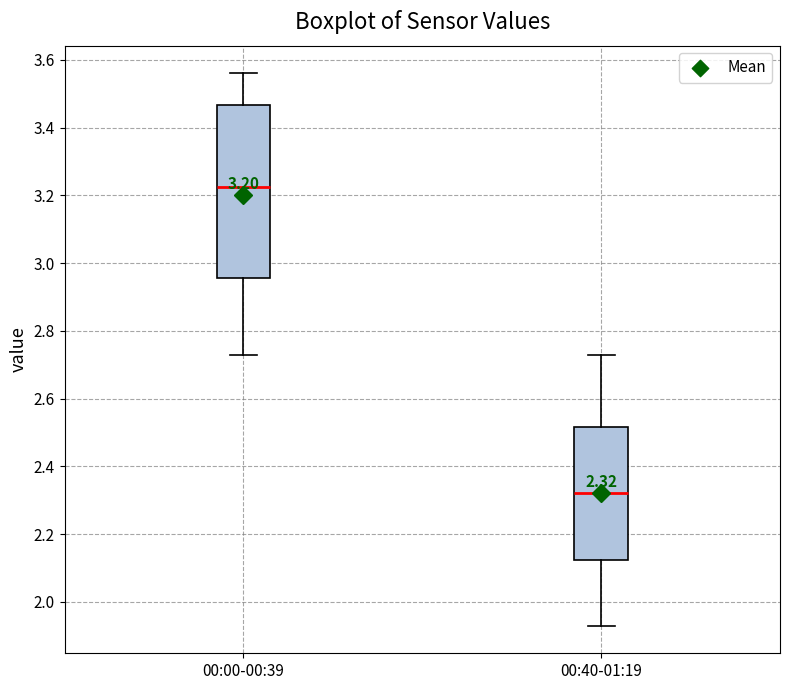

Which box has the highest median line?

00:00-00:39